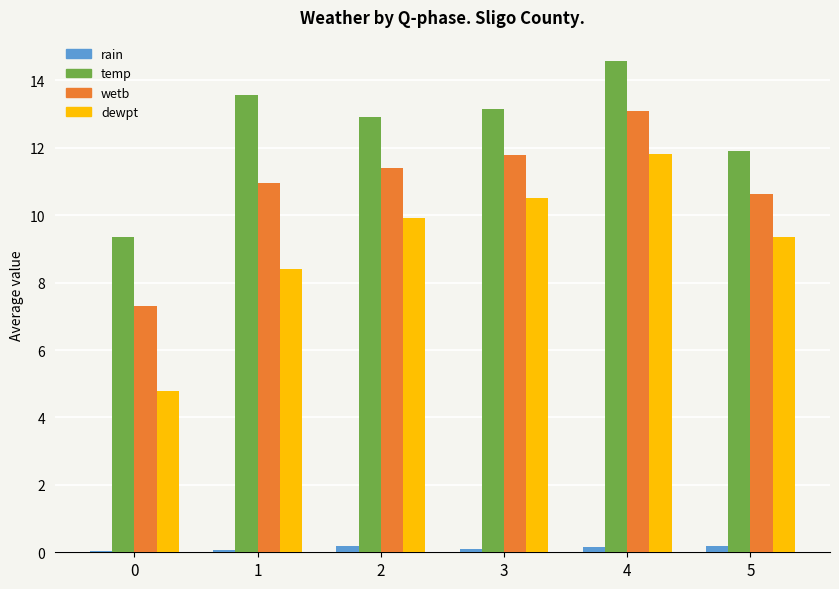

Which series changed the most between 0 and 2?

dewpt